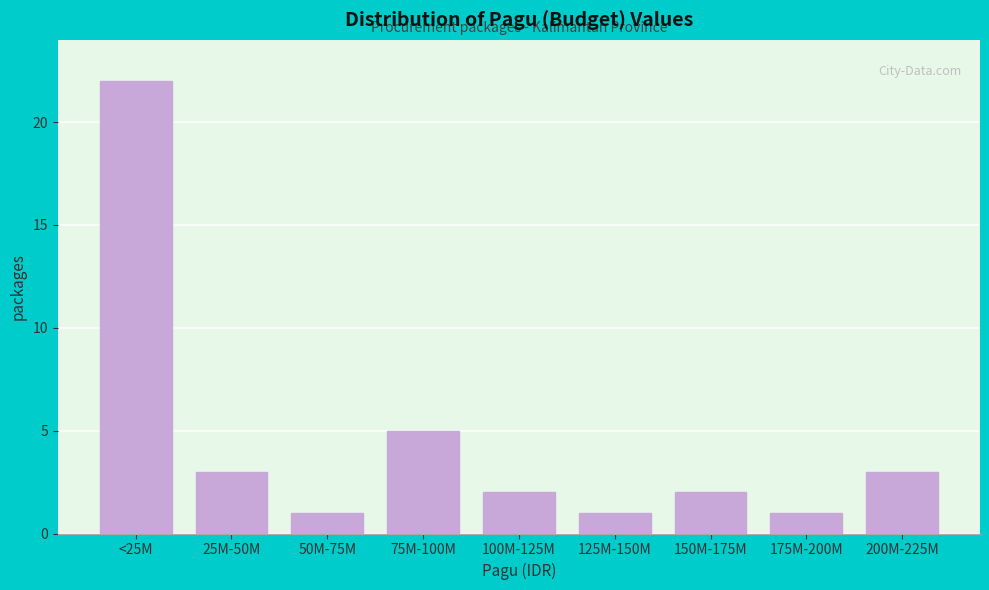

Reading left to right, list all the values displayed in this chart.

<25M=22	25M-50M=3	50M-75M=1	75M-100M=5	100M-125M=2	125M-150M=1	150M-175M=2	175M-200M=1	200M-225M=3